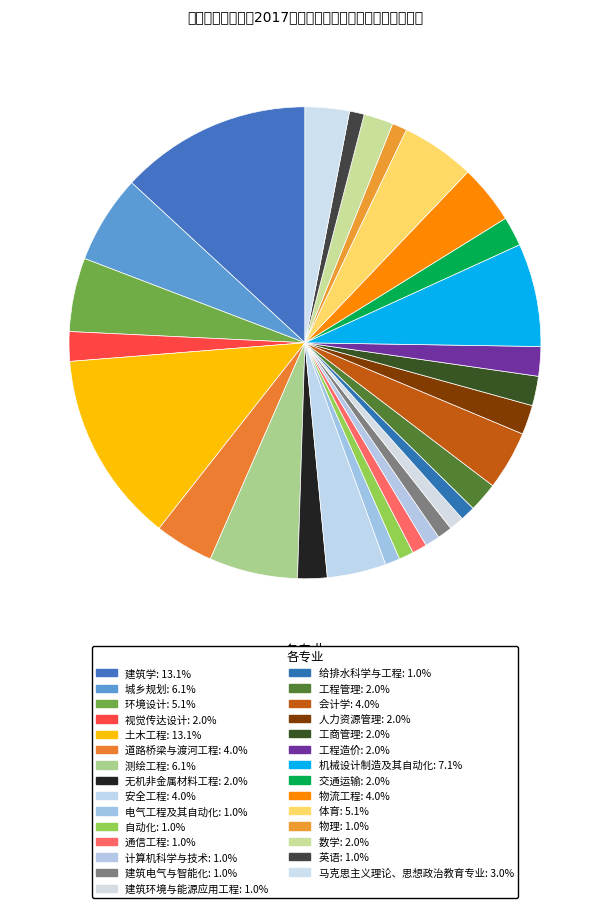

True or false: 会计学 accounts for 4% of the total.

True